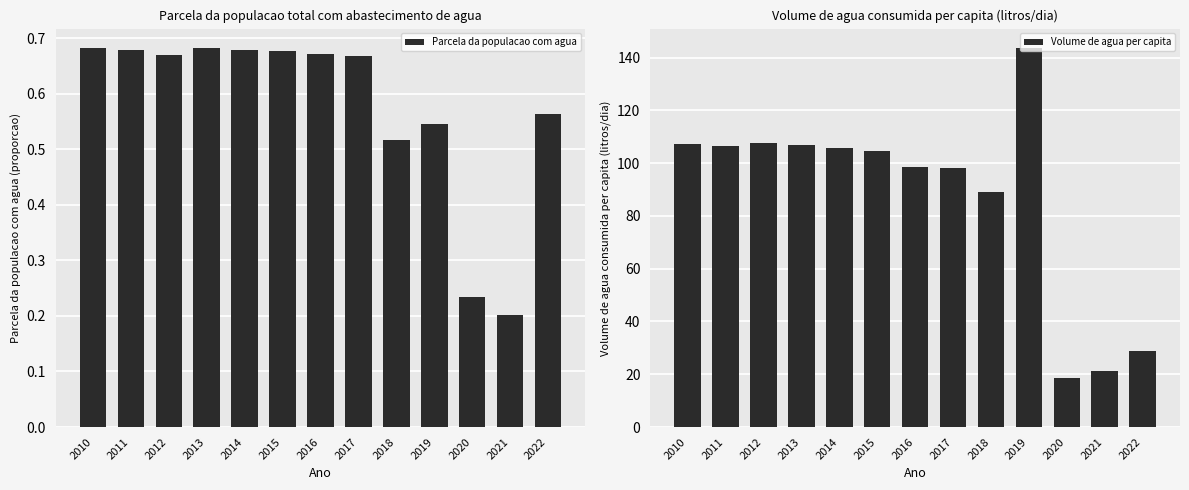

What is the average value of the Volume de agua per capita series?

87.4